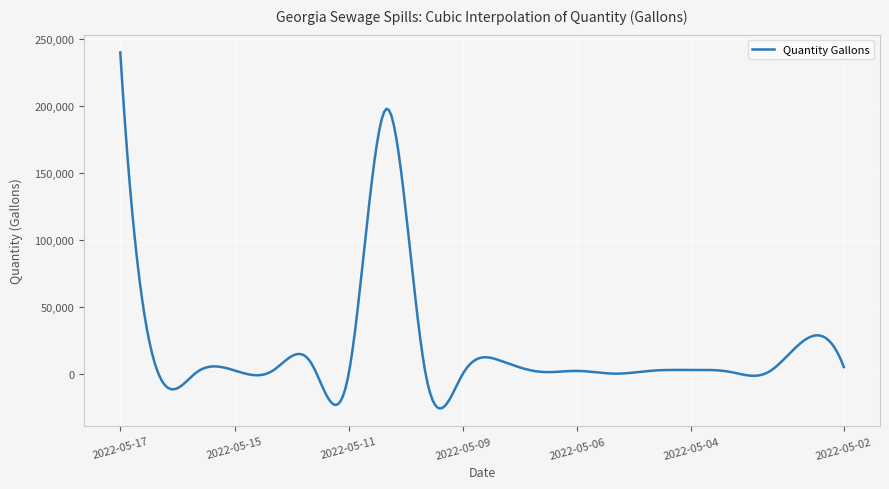

What is the difference between the maximum and minimum values?

265870.0